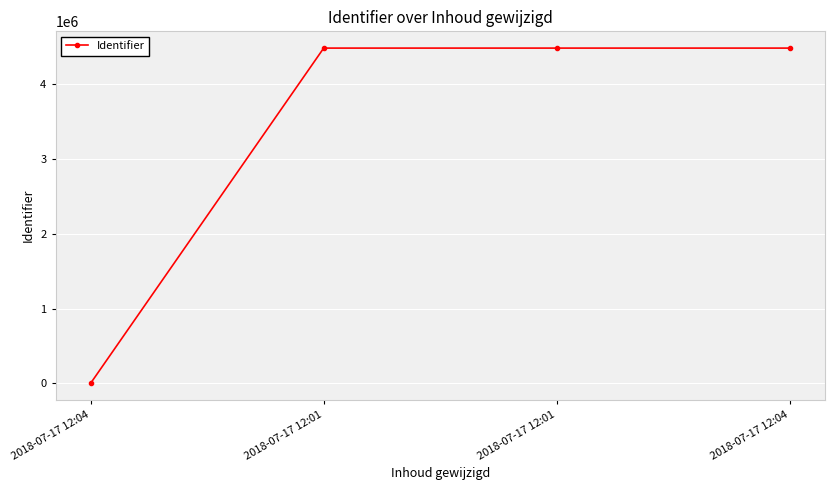

How many lines are shown in the chart?

1